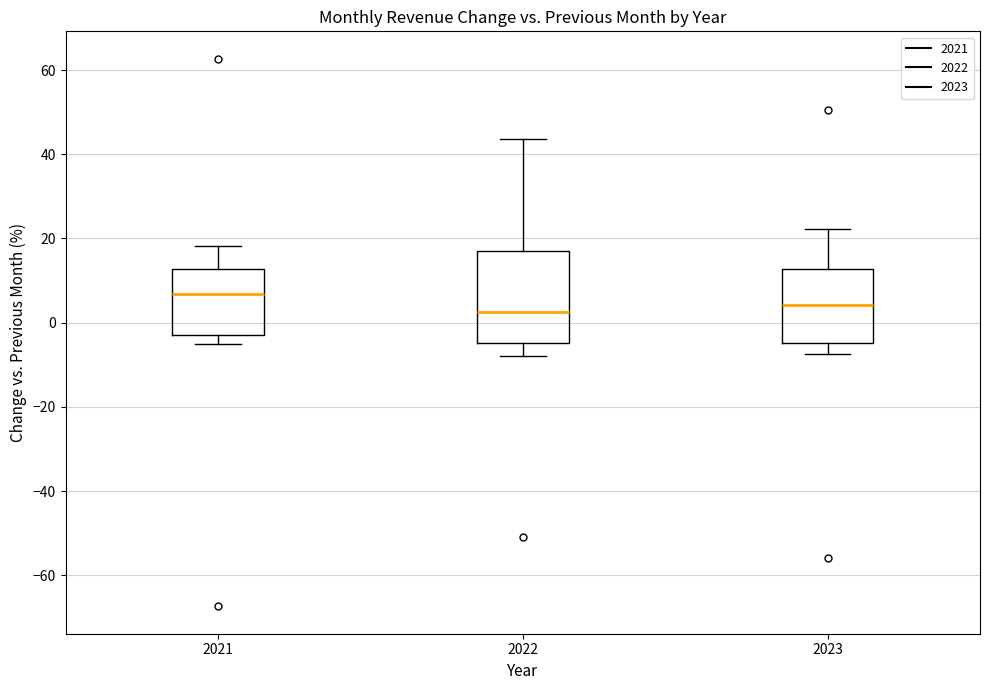

Comparing the boxes themselves (not the whiskers), which one is the tallest?

2022